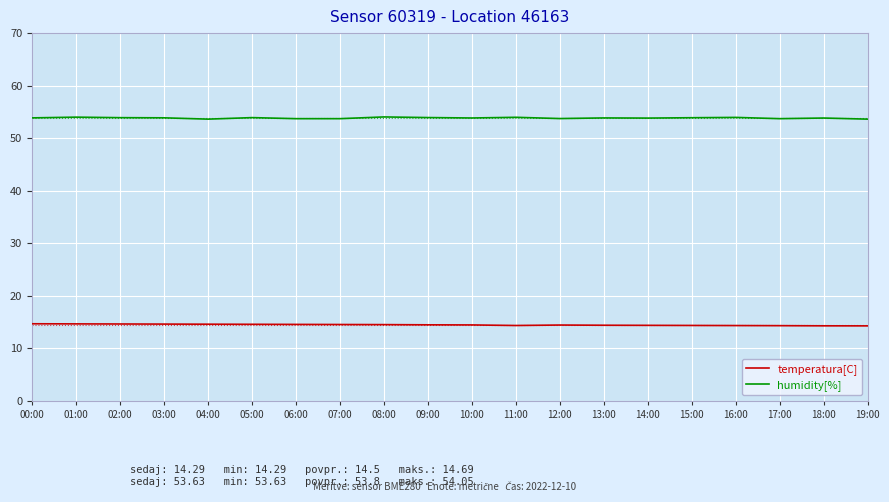

Is it true that temperatura[C] equals 14.5 at 09:00?

True